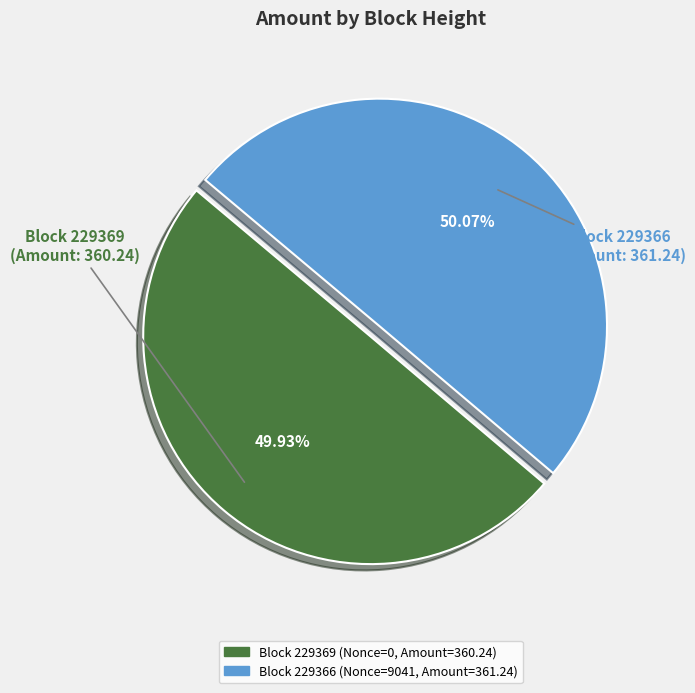

Is there a majority slice in this chart?

Yes